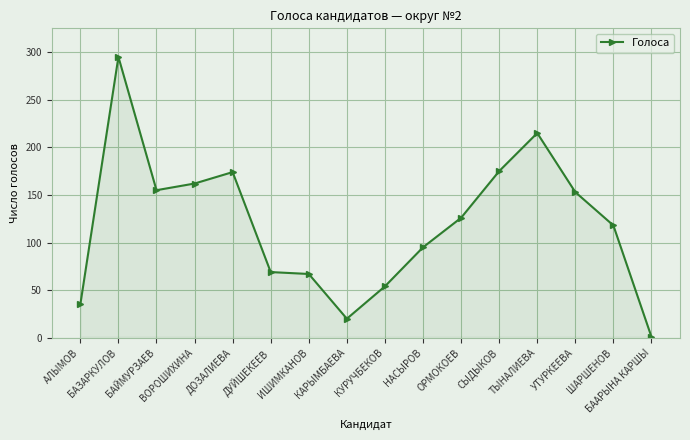

True or false: the data has more than 2 interior local peaks.

True